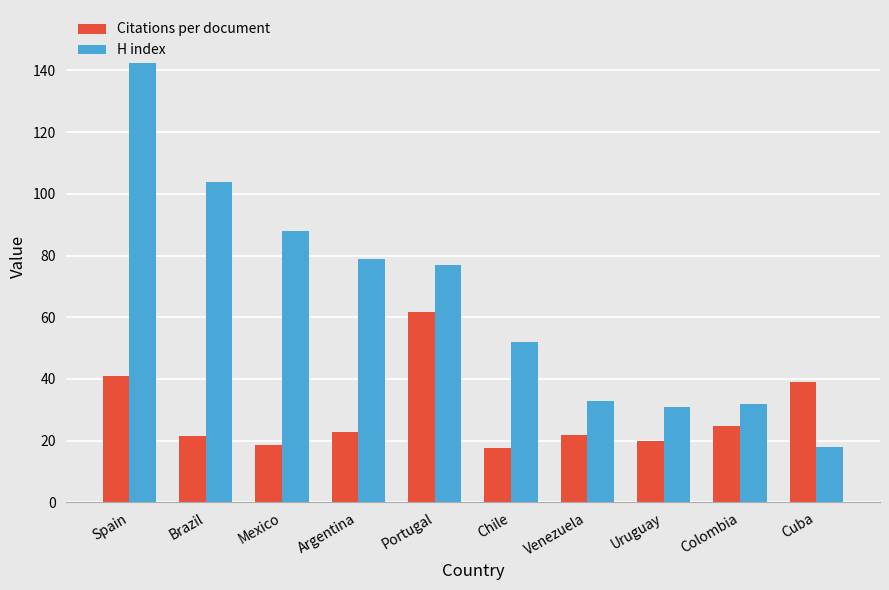

Which has a higher value, Portugal or Spain?

Portugal